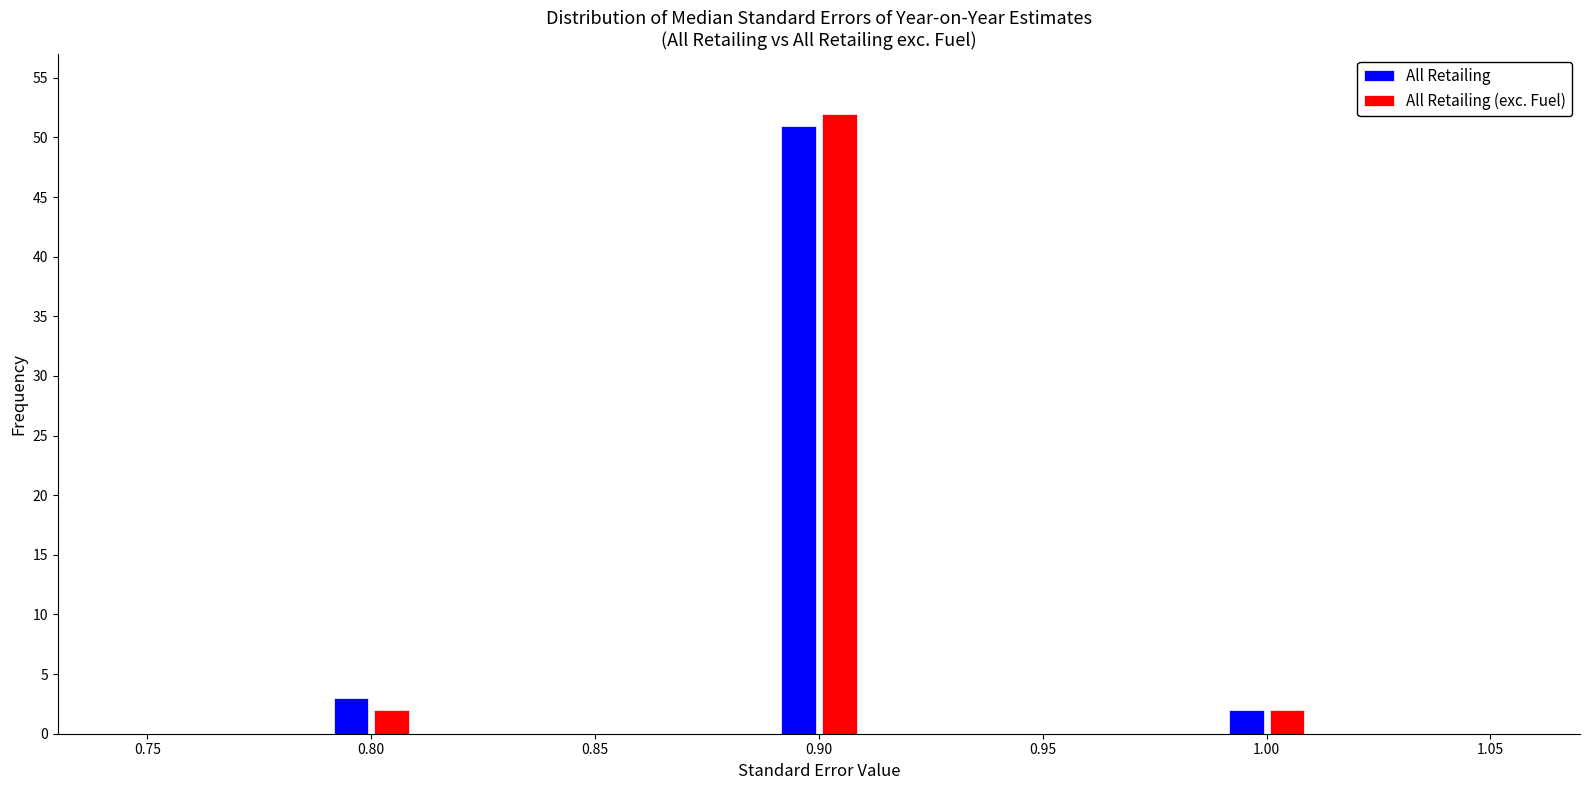

In the All Retailing series, which range on the x-axis has the tallest bar?

0.89 to 0.91